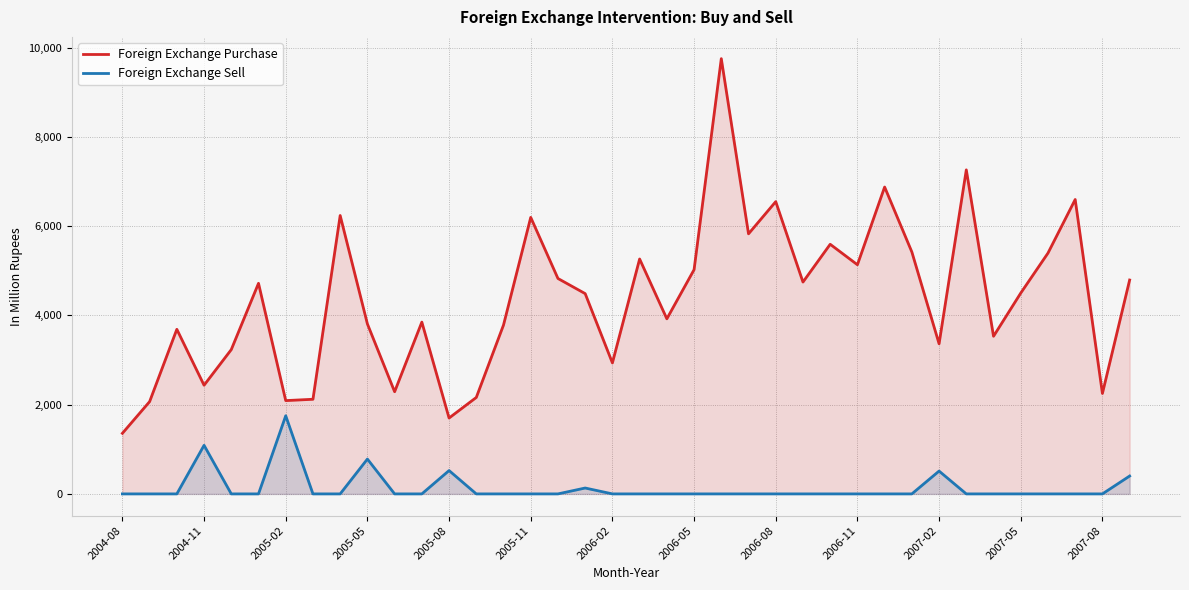

What is the difference between the maximum and minimum values in the Foreign Exchange Sell series?

1750.5